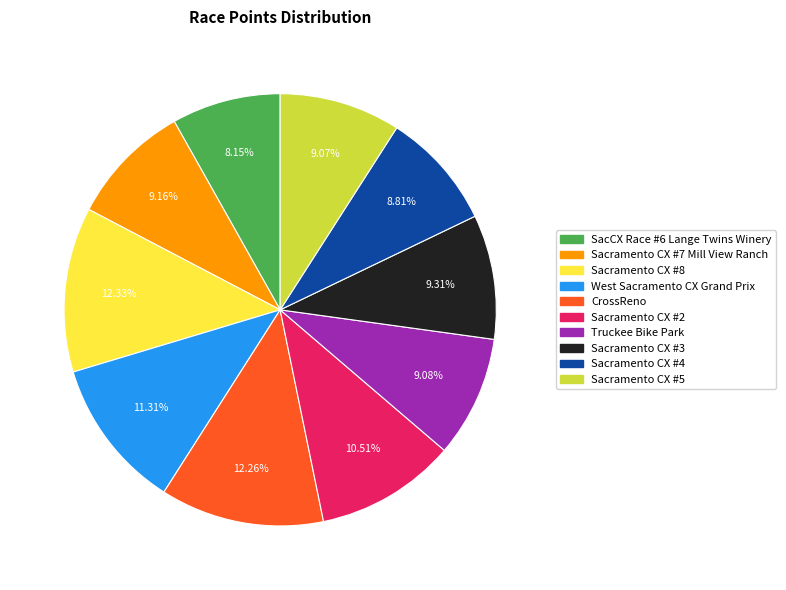

What percentage is the Sacramento CX #5 slice, to the nearest percent?

9%